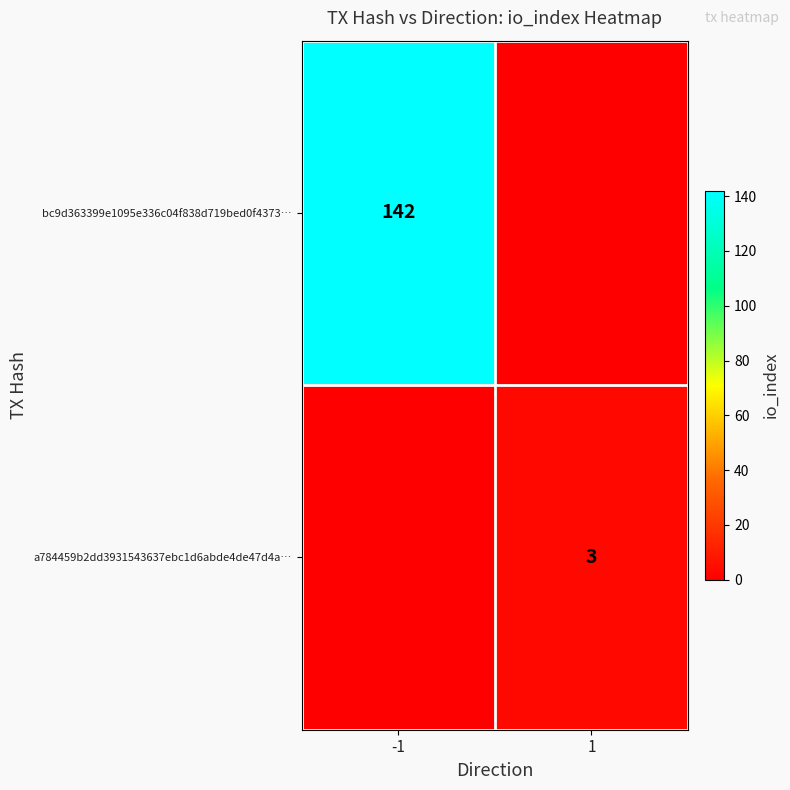

At how many categories does at least one series exceed 101?

1